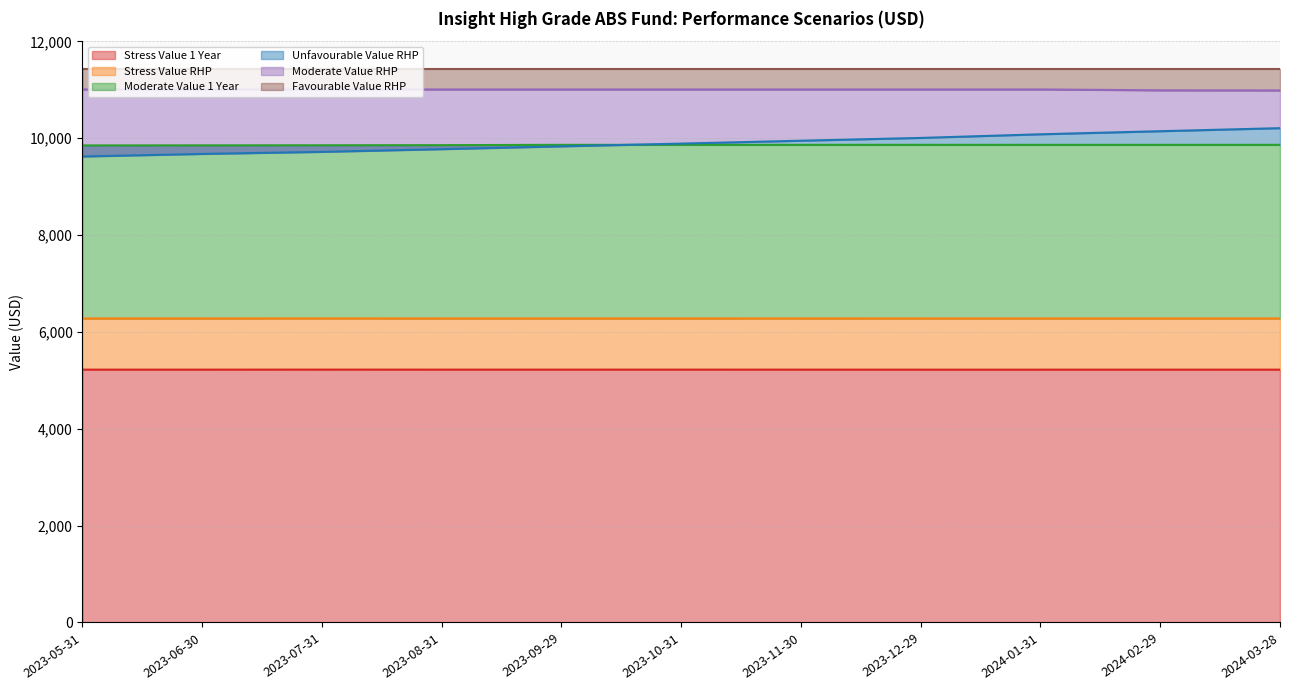

Is the value of Stress Value 1 Year at 2023-12-29 greater than the value of Unfavourable Value RHP at 2023-07-31?

No